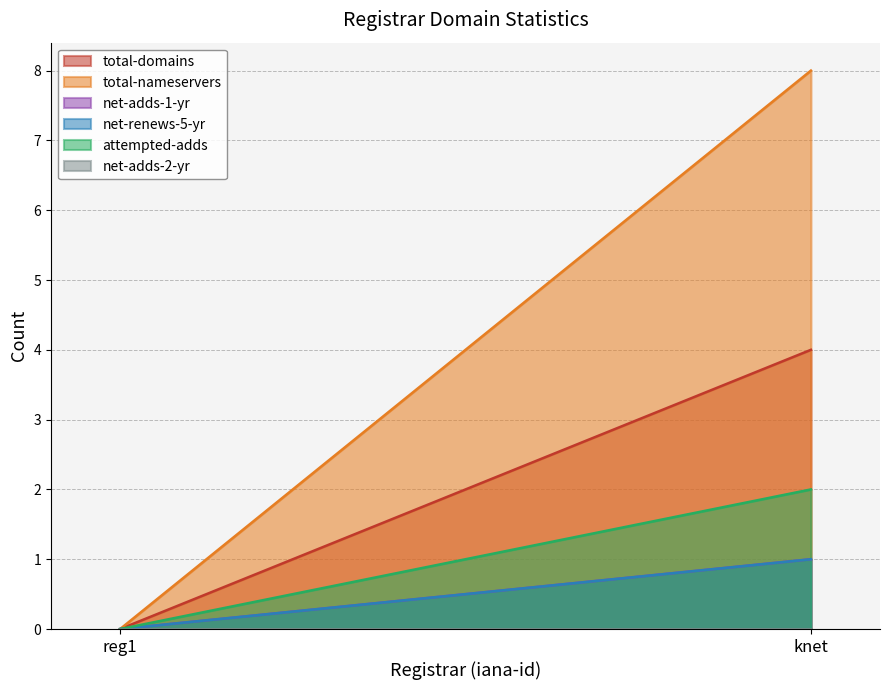

What are all the series names shown in the legend?

total-domains, total-nameservers, net-adds-1-yr, net-renews-5-yr, attempted-adds, net-adds-2-yr